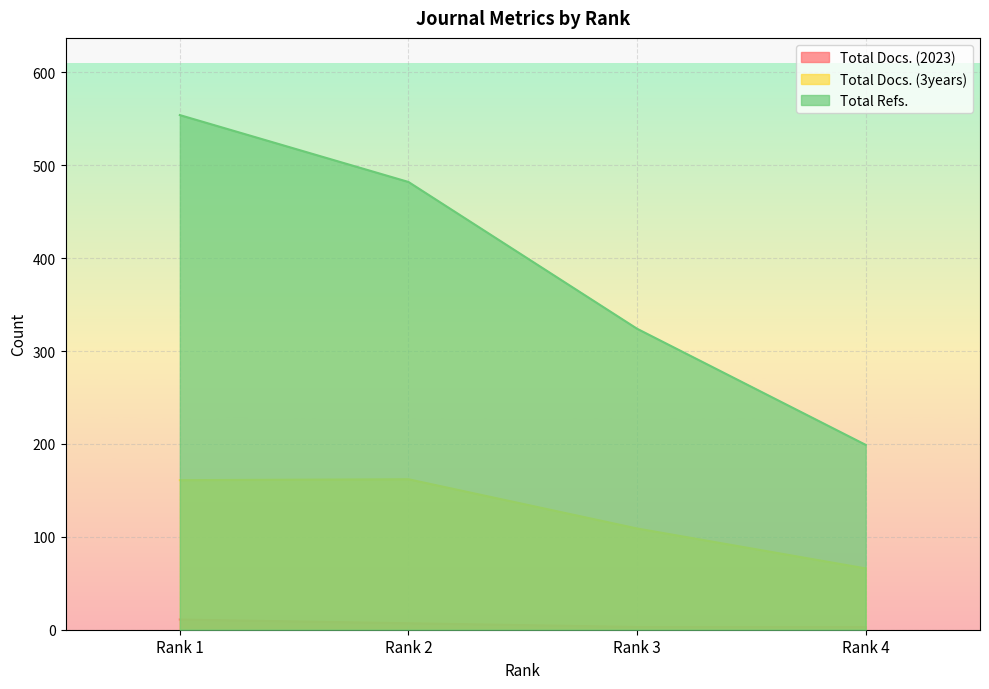

What is the sum of the Total Refs. values at Rank 1 and Rank 2?

1036